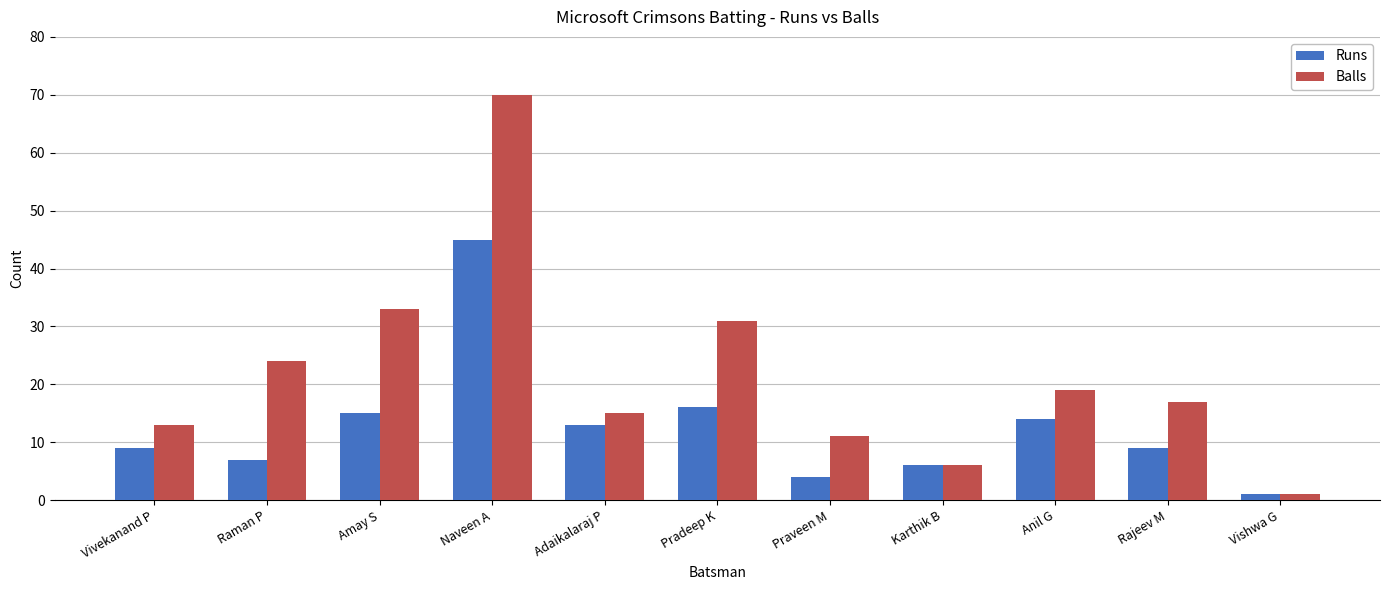

At which label is Balls closest to 35?

Amay S